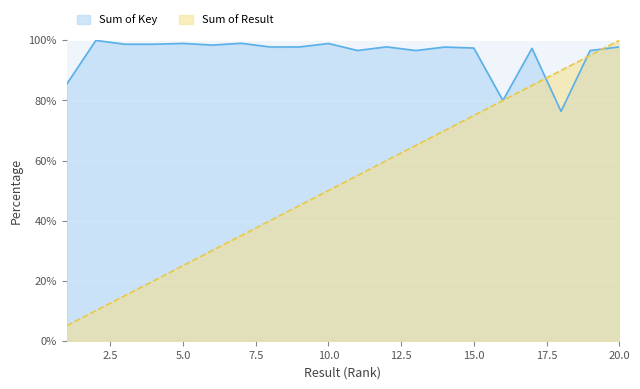

The value of Sum of Key (normalized) at 14 is 134.9. True or false?

False